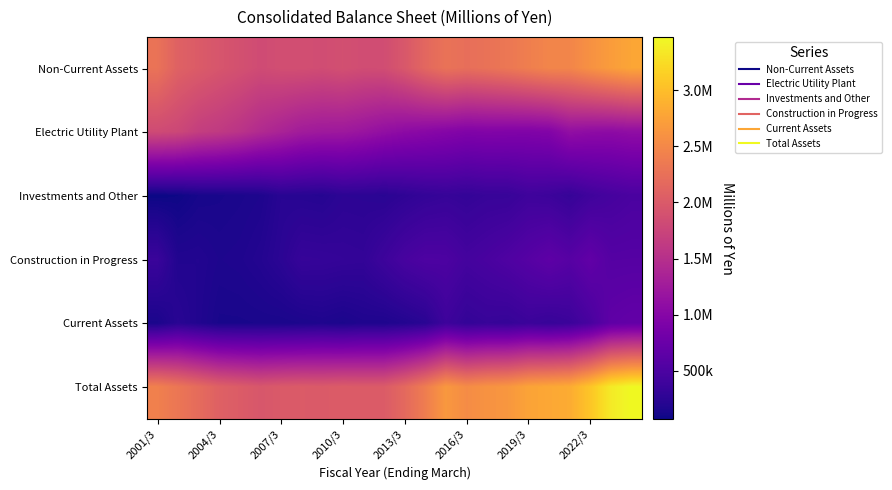

Reading left to right, transcribe all the data shown in this chart.

Non-Current Assets: 2278162	2080763	2013870	1945140	1890001	1827868	1861818	1864374	1843143	1879804	1842658	1849786	1975202	2149579	2275453	2232286	2271046	2325256	2401671	2471347	2475202	2594819	2701385	2785494
Electric Utility Plant: 1821913	1783126	1672846	1623367	1547374	1438443	1351994	1265497	1235044	1226640	1178492	1111251	1058849	1023751	986552	948252	958754	951149	944323	965082	1107399	1076948	1065522	1092687
Investments and Other: 68965	81399	123252	131958	144135	161564	227430	220866	211923	255115	250875	238295	273067	309201	330555	310231	337926	339743	393785	377033	326156	401813	451048	486501
Construction in Progress: 354818	185493	189173	160832	170613	199524	248710	327429	321889	309740	301676	380425	464674	512604	506967	441080	476171	525740	582083	647160	588222	676596	572165	576118
Current Assets: 142499	233956	182027	130967	131654	136798	137976	148756	162325	144276	169727	166607	194707	235636	383695	308436	335239	321798	364508	334043	366757	471357	661300	690254
Total Assets: 2420661	2314720	2195897	2076107	2021655	1964667	1999794	2013131	2005469	2024080	2012386	2016394	2169909	2385216	2659149	2540723	2606285	2647054	2766179	2805390	2841960	3066176	3362685	3475749